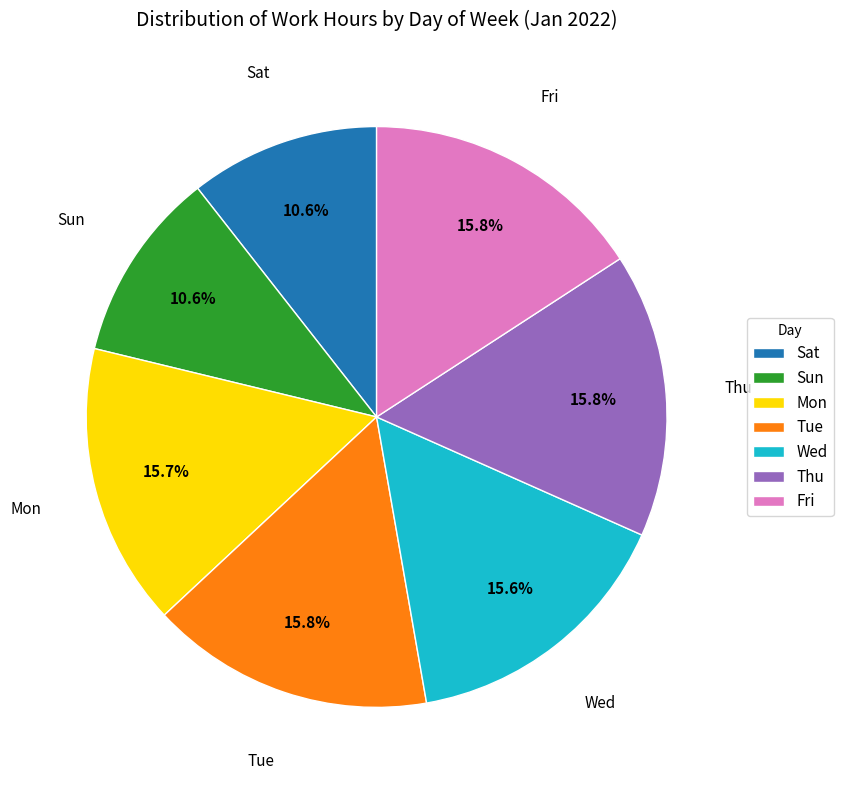

Is it true that Mon is 22% of the pie?

False